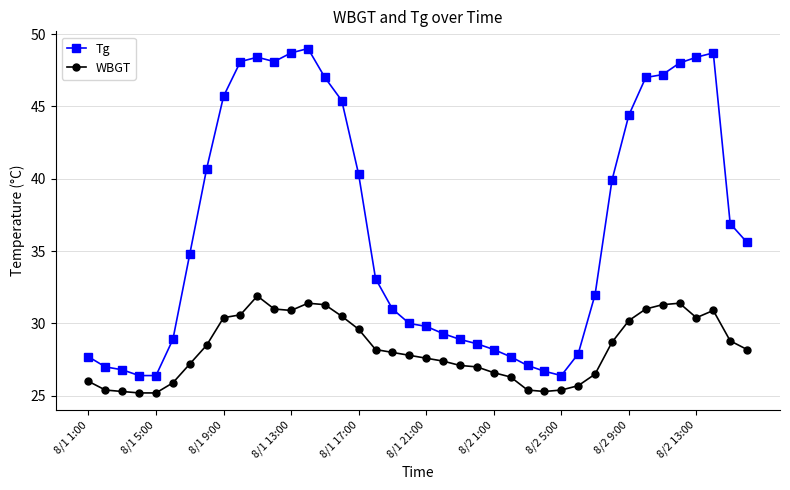

List the series in order of their peak value, lowest first.

WBGT, Tg